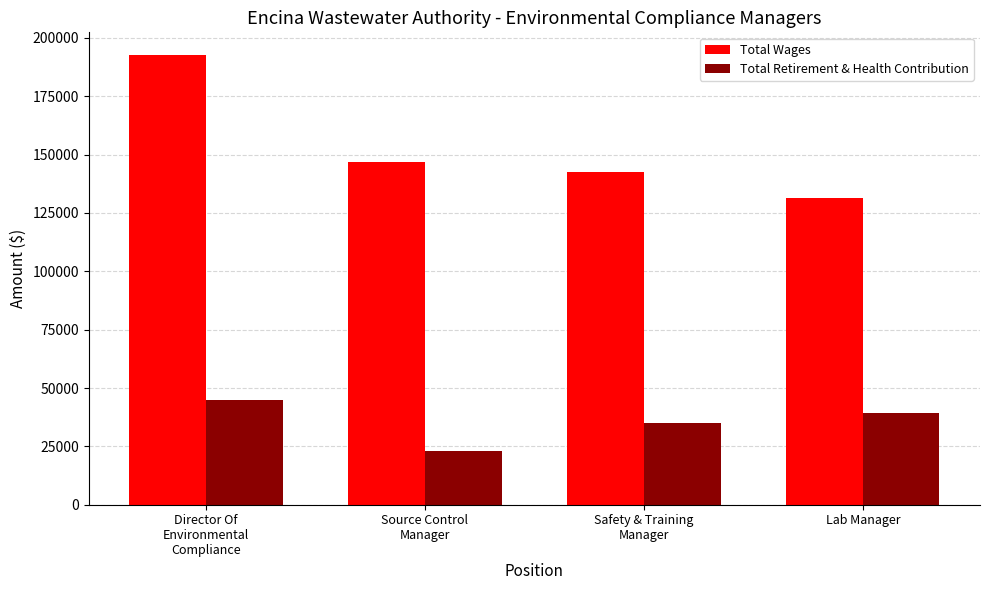

True or false: Total Retirement & Health Contribution has a value of 39383 at Lab Manager.

True